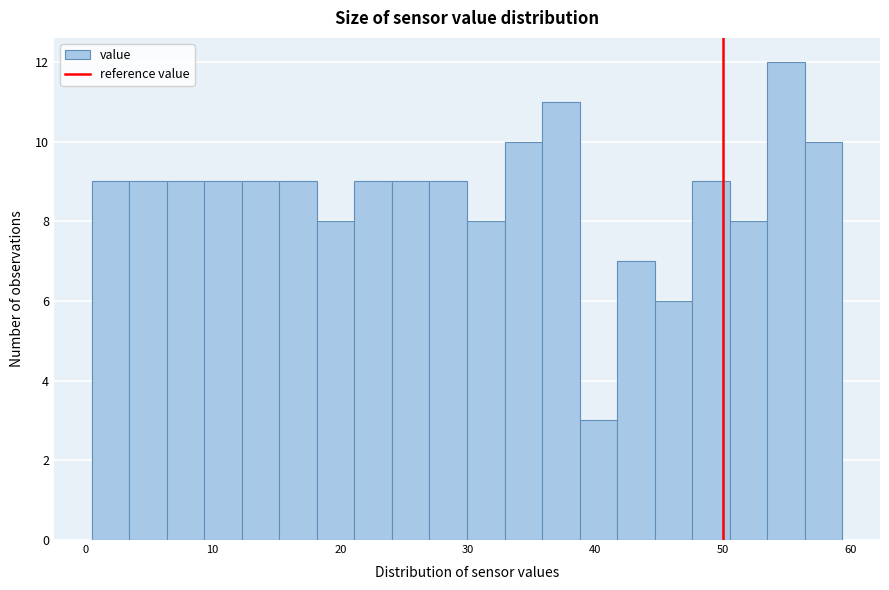

Around what value on the x-axis is the tallest bar? Give the approximate position of its centre, as read against the axis.

55